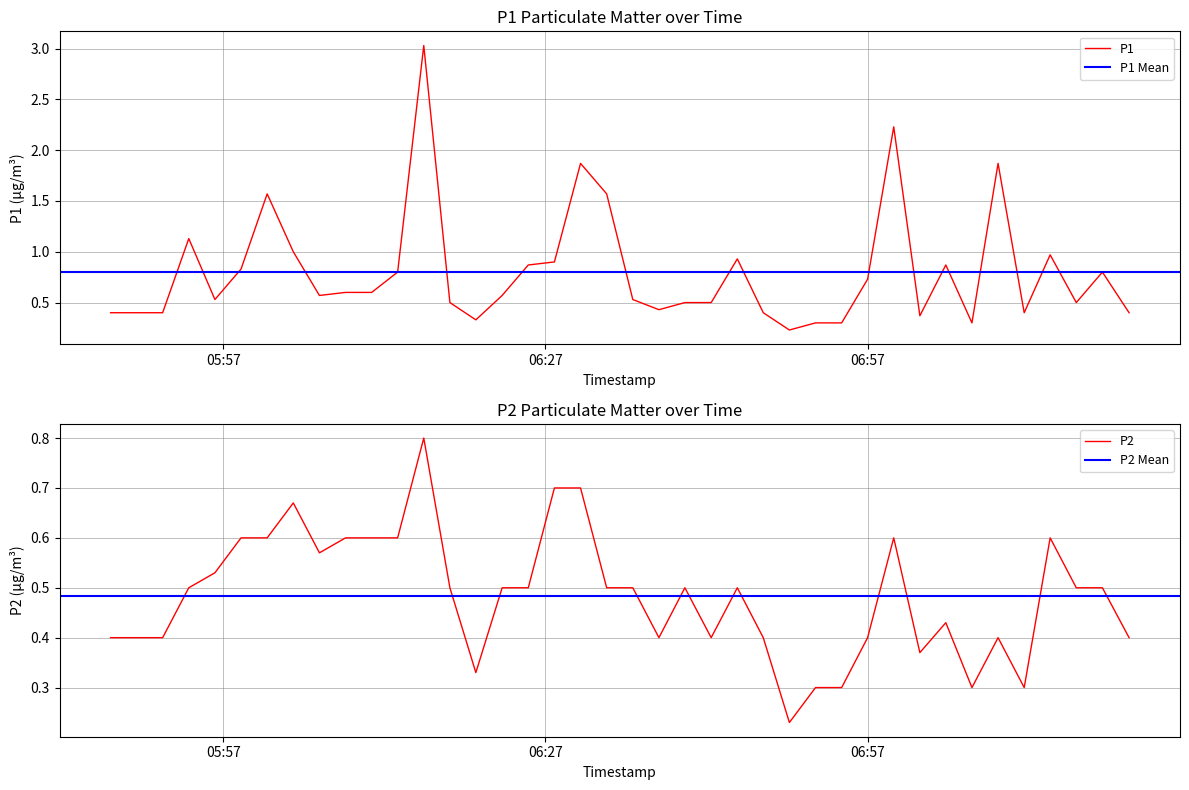

Where is the first local minimum for P1?

2023-08-07T05:56:13